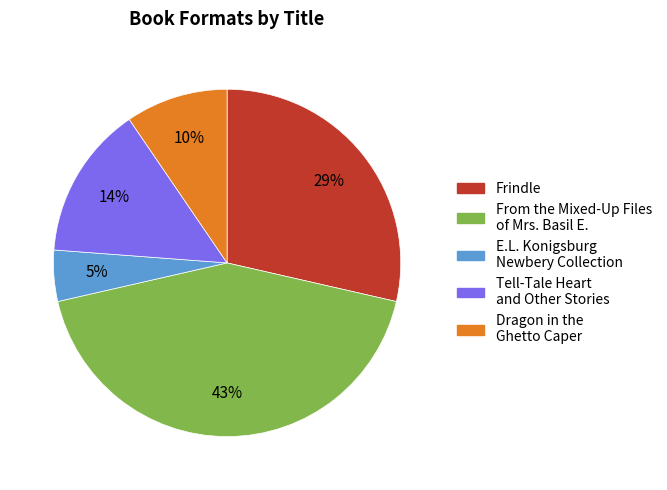

What is the smallest slice in the pie chart?

E.L. Konigsburg Newbery Collection